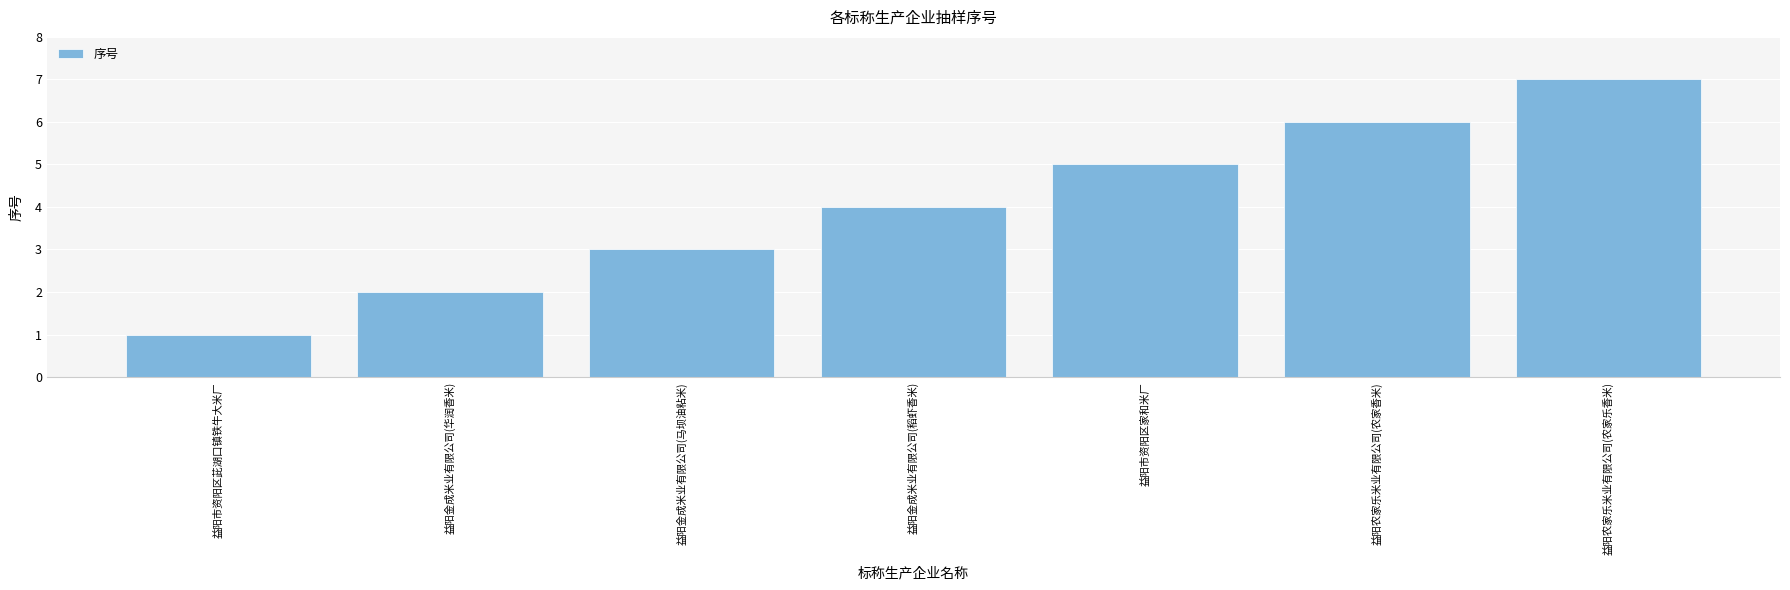

Reading left to right, extract all data points from this chart.

1	2	3	4	5	6	7